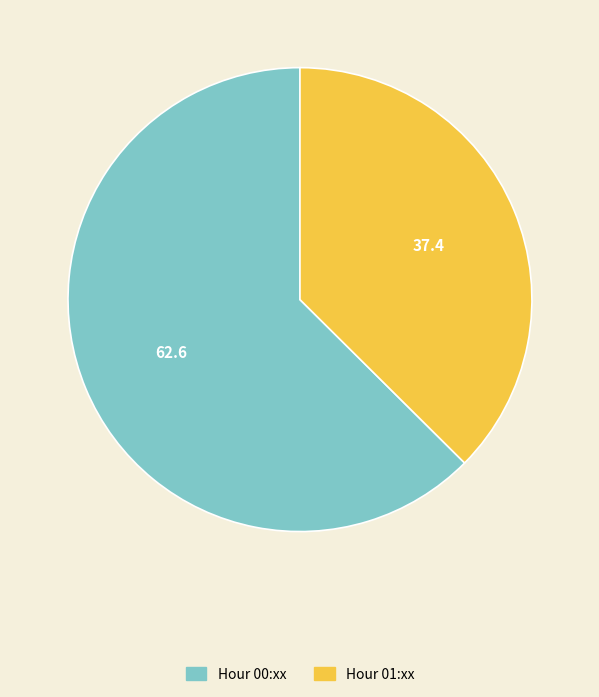

Between Hour 01:xx and Hour 00:xx, which is larger?

Hour 00:xx